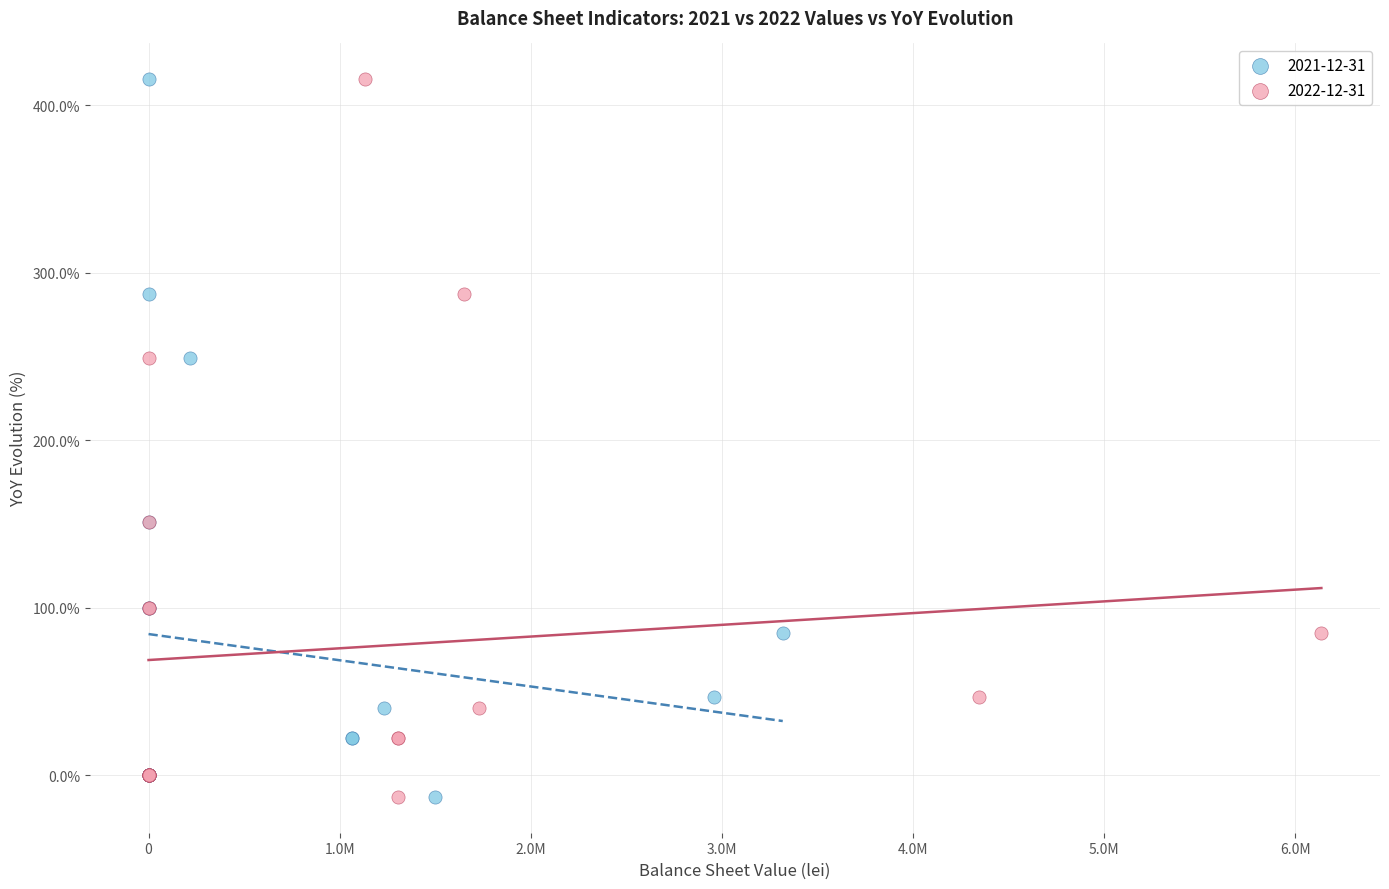

What are all the series names shown in the legend?

2021-12-31, 2022-12-31